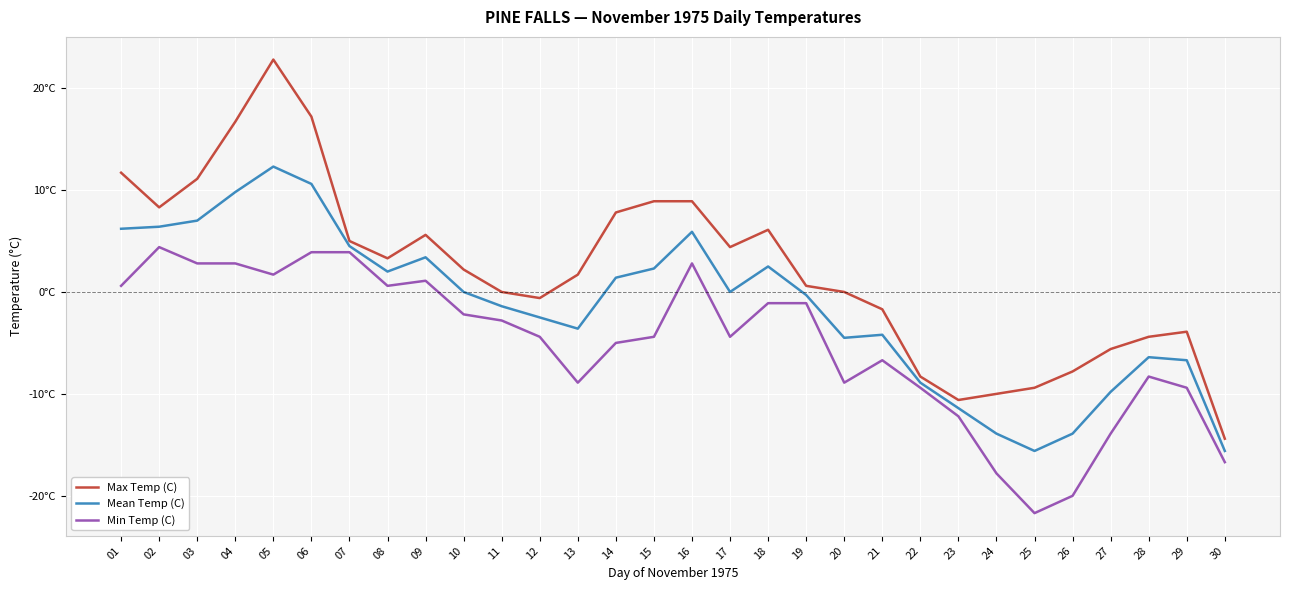

Which series has the largest range (max minus min)?

Max Temp (C)